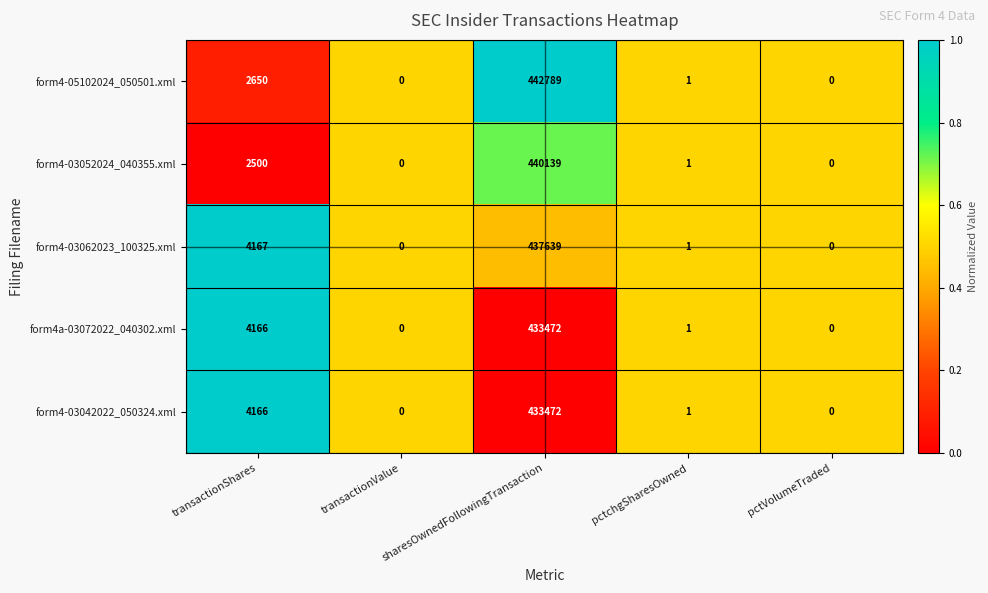

Which series changed the most between transactionShares and pctchgSharesOwned?

form4-03062023_100325.xml